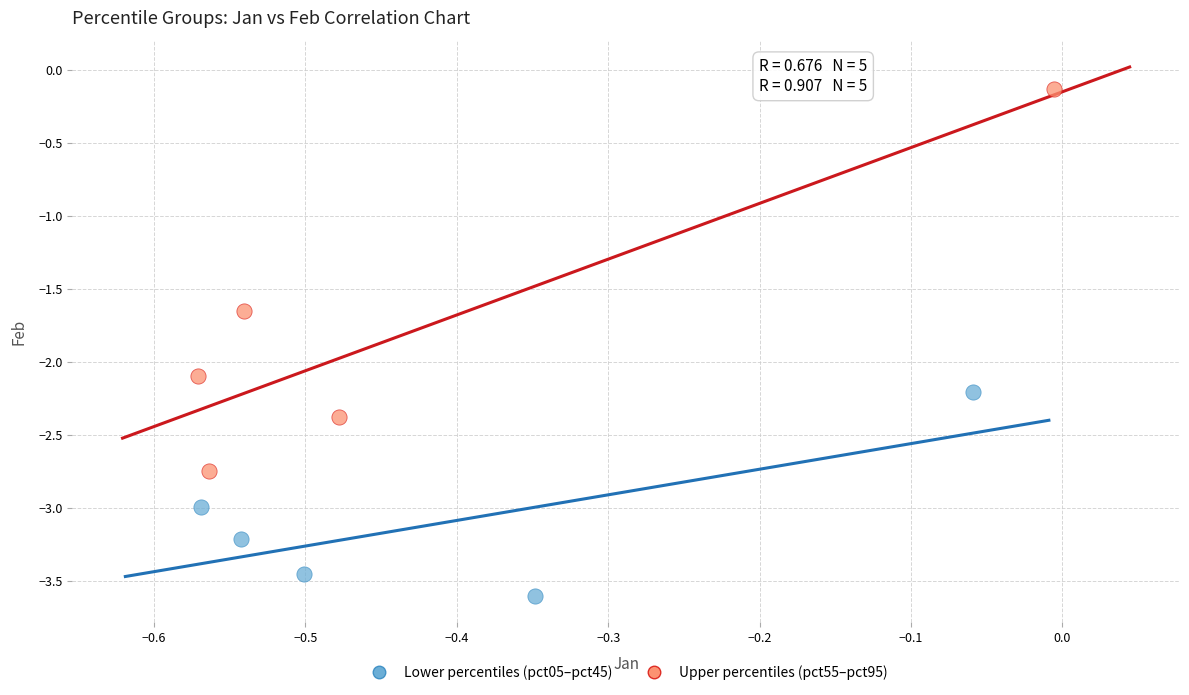

Which series reaches the minimum Y coordinate?

Lower percentiles (pct05–pct45)